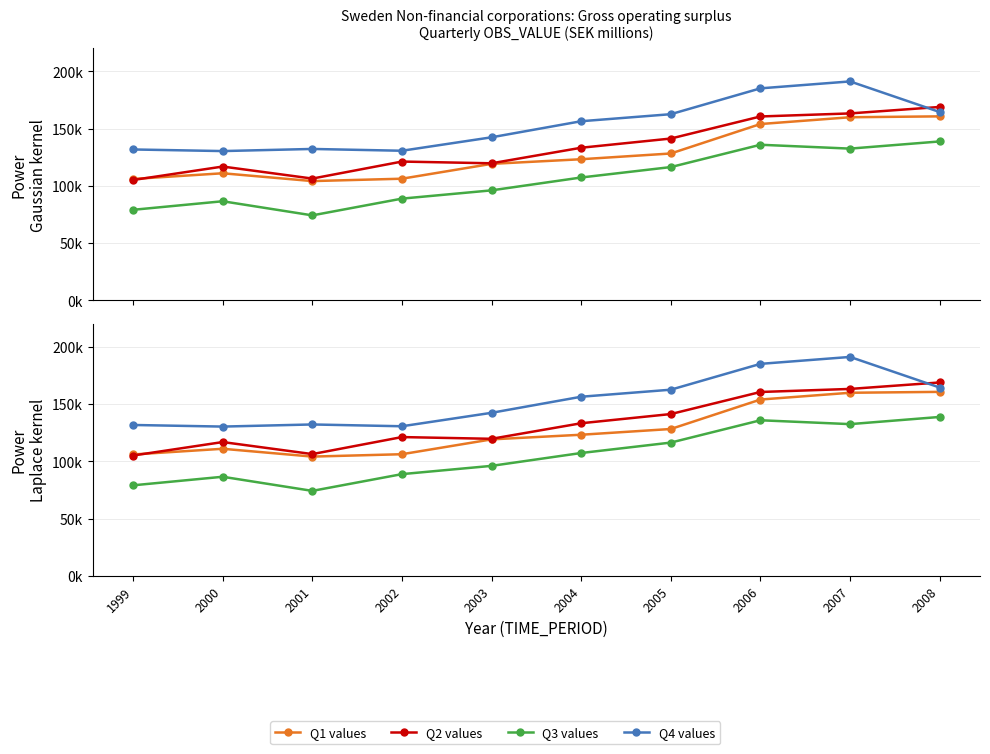

True or false: Q1 values has a value of 119260 at 2003.

True